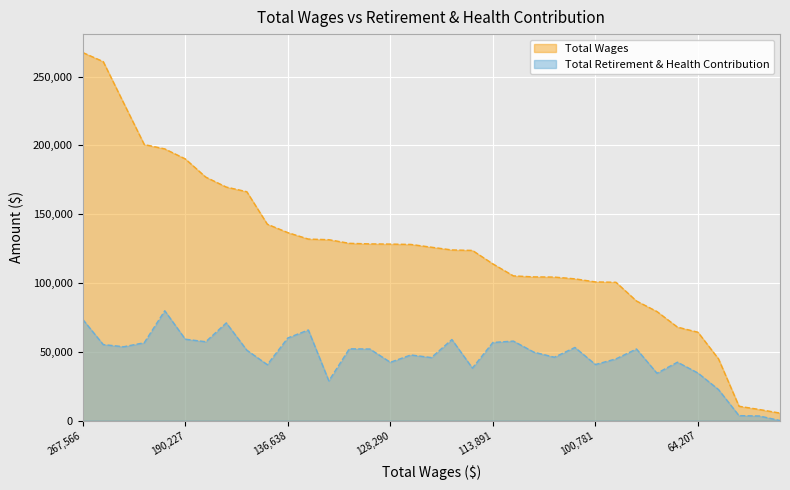

What is the average value of the Total Wages series?

125433